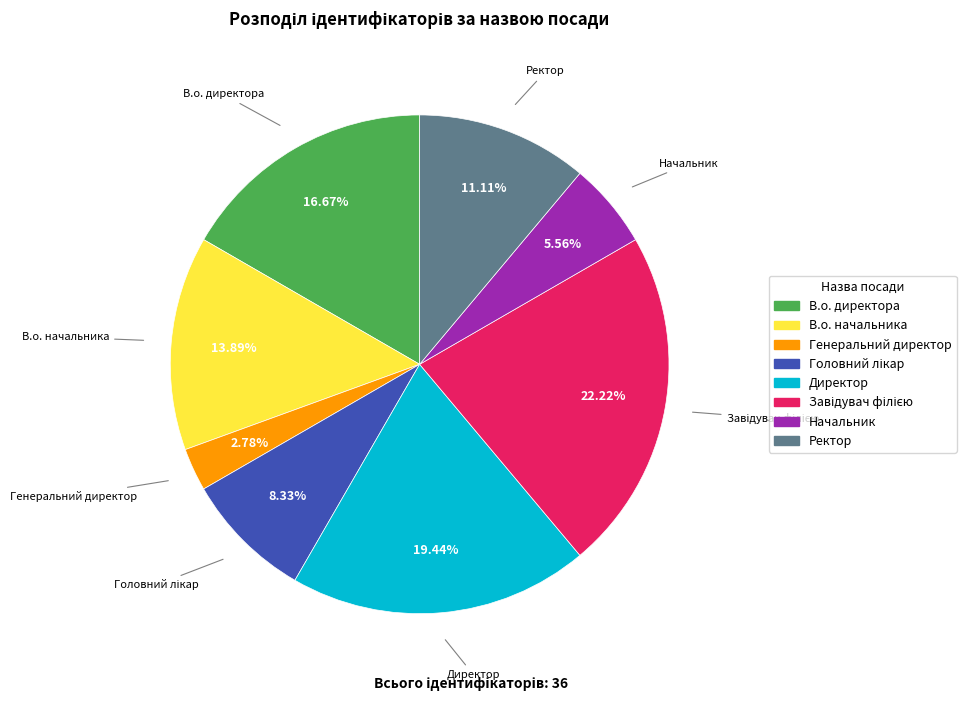

How many slices are in this pie chart?

8